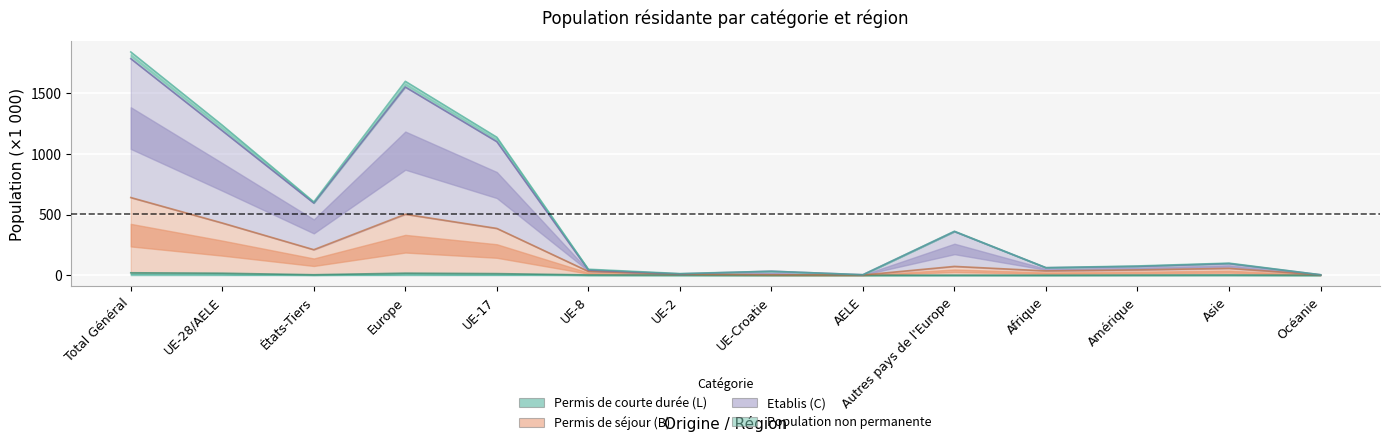

Count the number of data series in this chart.

4